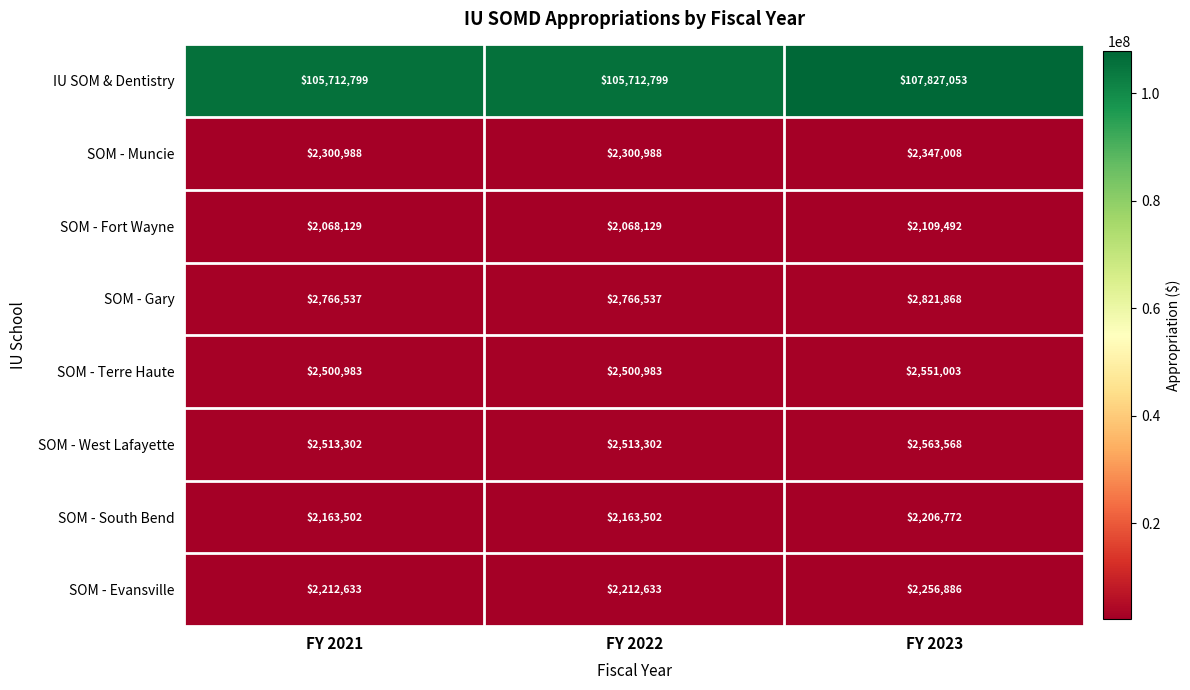

Reading left to right, what are all the values shown in this chart?

IU SOM & Dentistry: FY 2021=105712799	FY 2022=105712799	FY 2023=107827053
SOM - Muncie: FY 2021=2300988	FY 2022=2300988	FY 2023=2347008
SOM - Fort Wayne: FY 2021=2068129	FY 2022=2068129	FY 2023=2109492
SOM - Gary: FY 2021=2766537	FY 2022=2766537	FY 2023=2821868
SOM - Terre Haute: FY 2021=2500983	FY 2022=2500983	FY 2023=2551003
SOM - West Lafayette: FY 2021=2513302	FY 2022=2513302	FY 2023=2563568
SOM - South Bend: FY 2021=2163502	FY 2022=2163502	FY 2023=2206772
SOM - Evansville: FY 2021=2212633	FY 2022=2212633	FY 2023=2256886